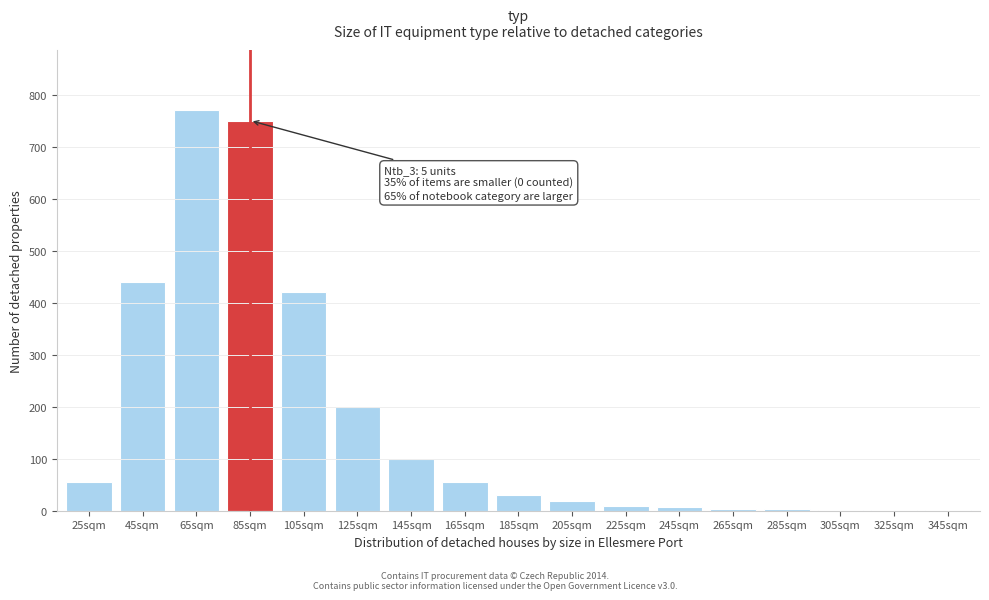

Is it true that the value at 45sqm is 268?

False